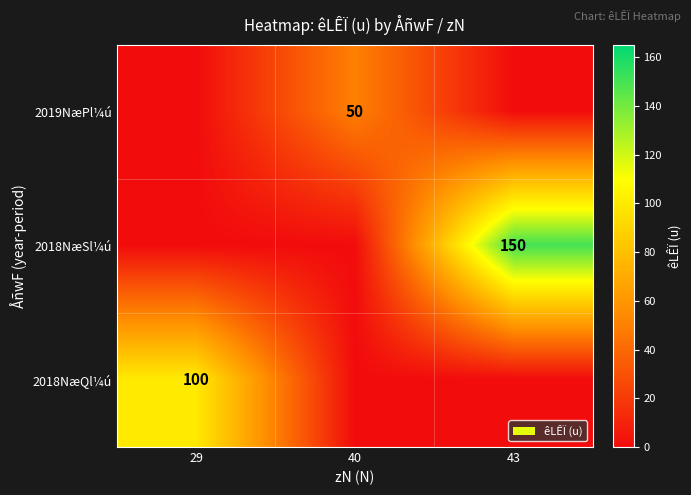

Which category has the highest value across all series?

43